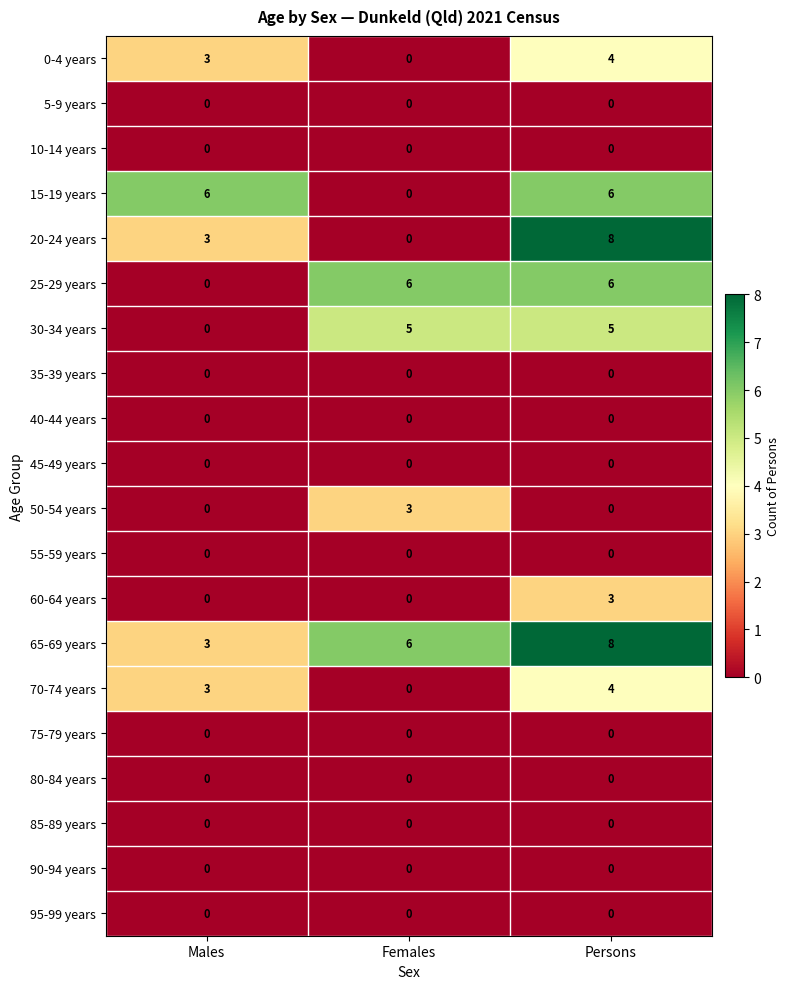

What value does the 30-34 years series have at Females?

5